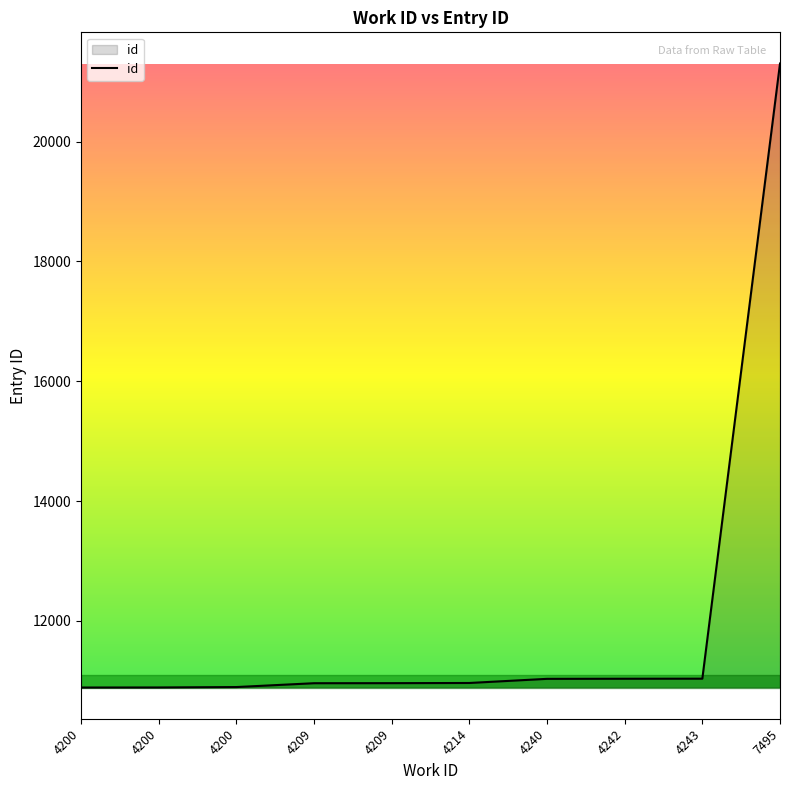

Reading left to right, what are all the values shown in this chart?

10887	10888	10895	10959	10960	10963	11032	11034	11035	21302